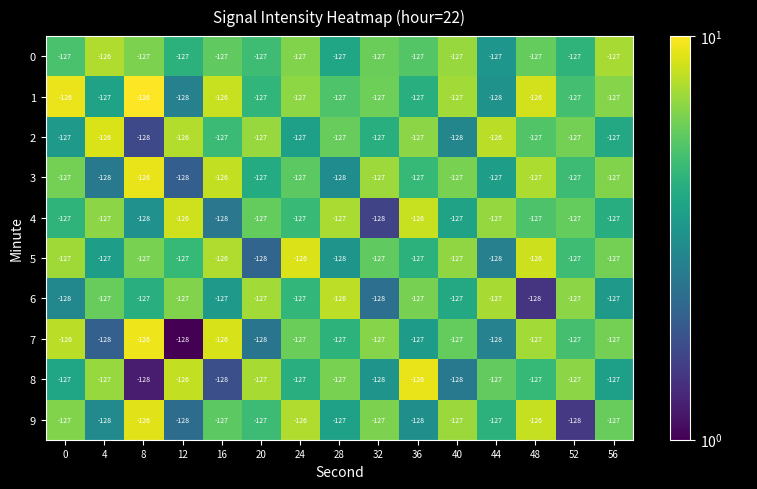

What is the average value of the 9 series?

-127